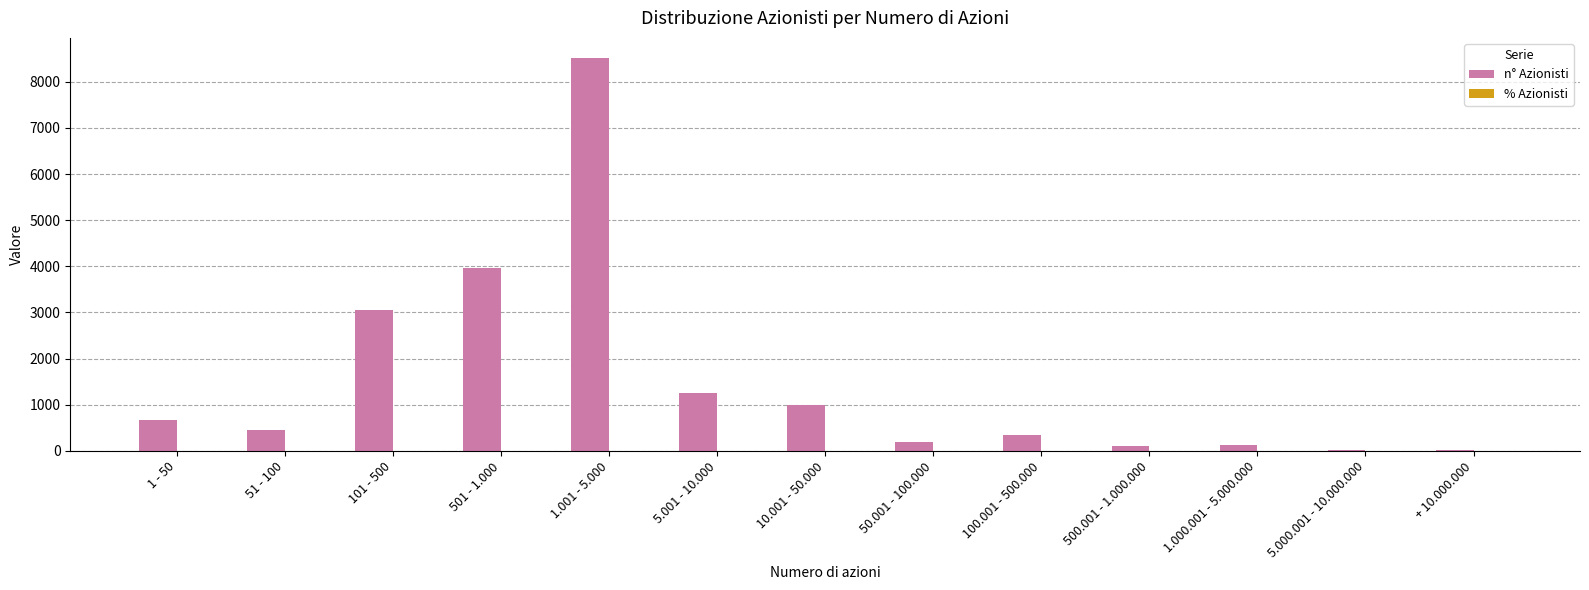

At which category is the sum across all series the highest?

1.001 - 5.000